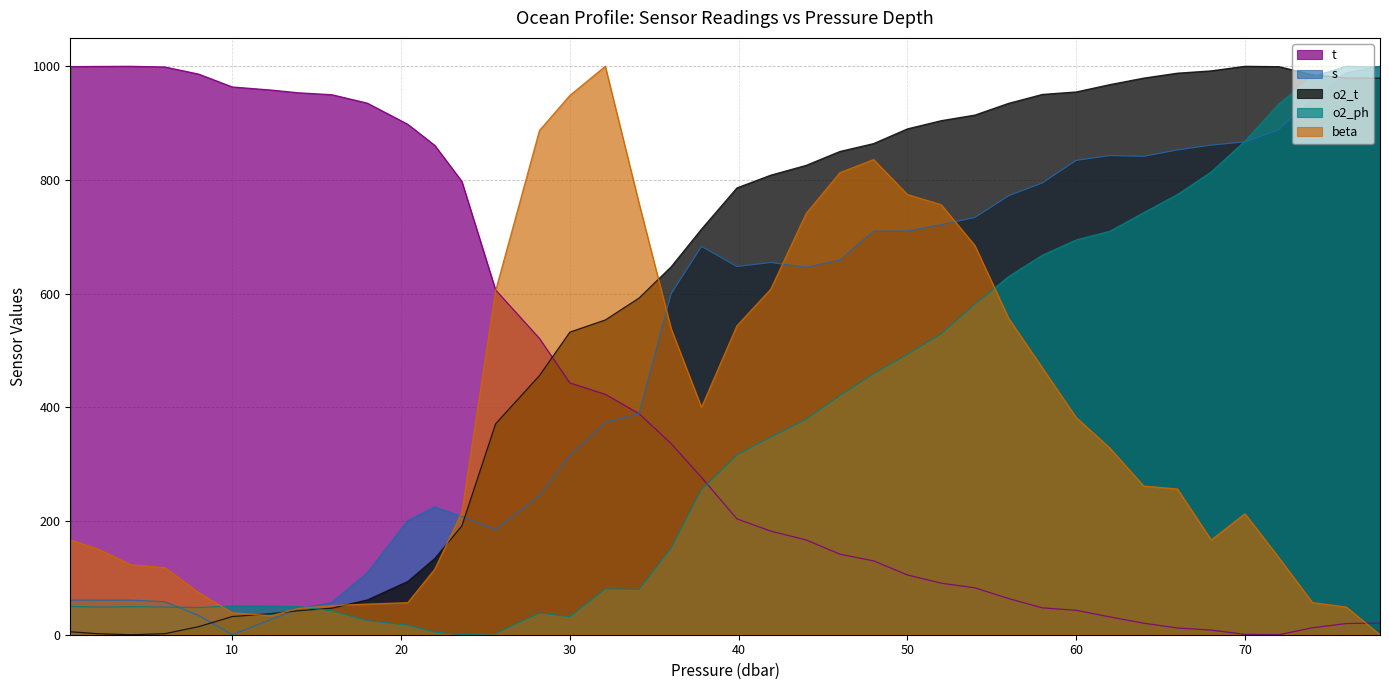

In beta, how many points are higher than both neighbors (excluding endpoints)?

3